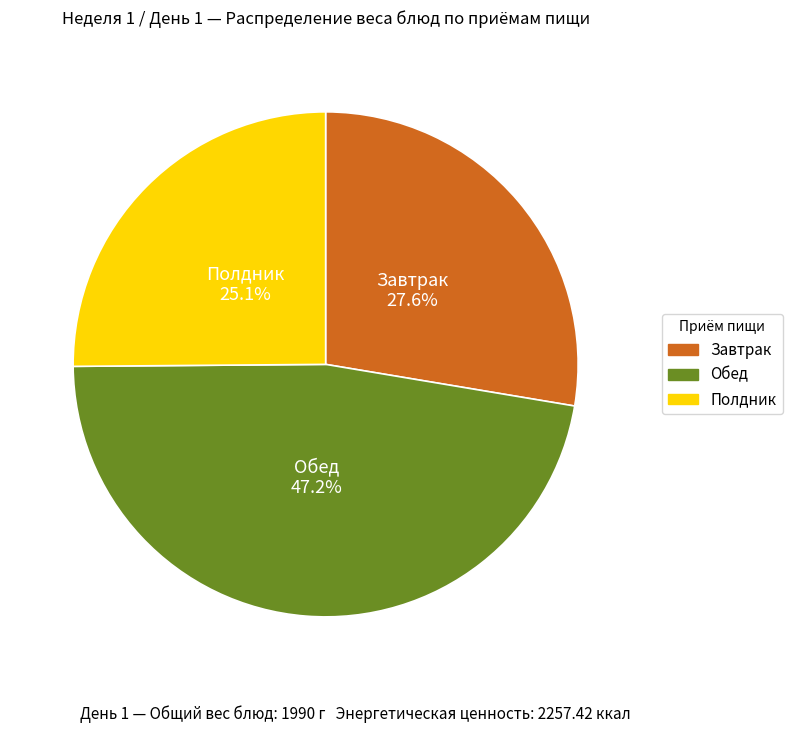

What is the largest slice in the pie chart?

Обед